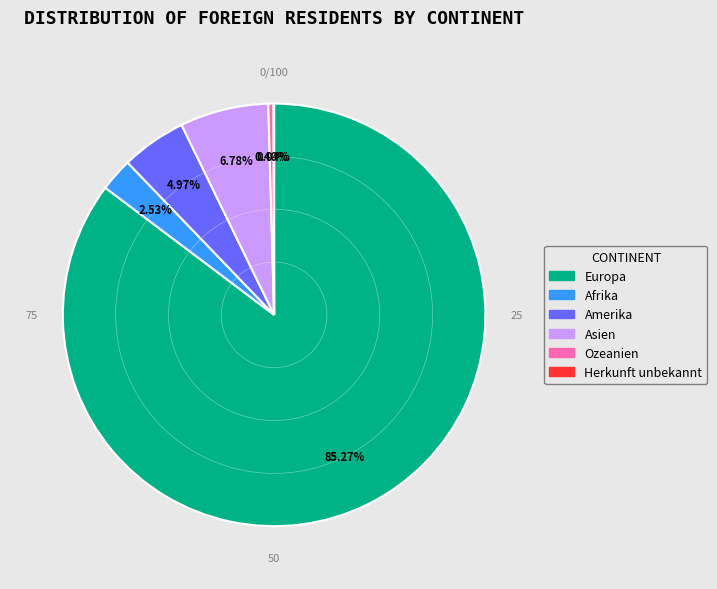

Does any single category account for the majority?

Yes